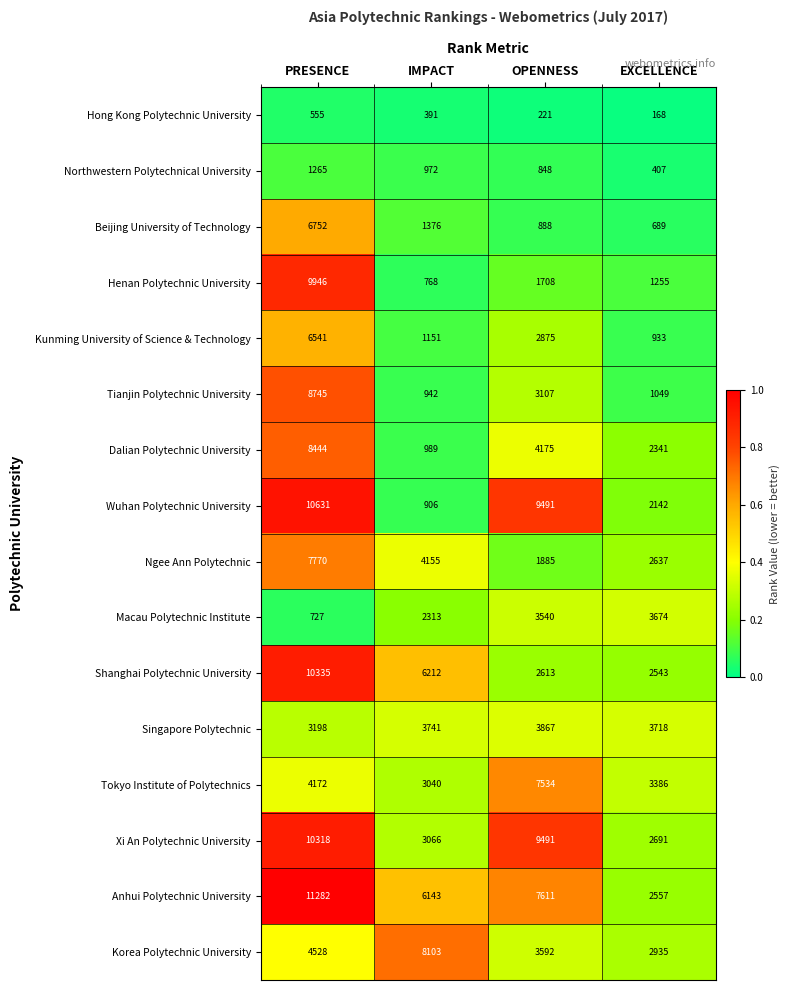

Count the Korea Polytechnic University values in the range 3592 to 8103.

3